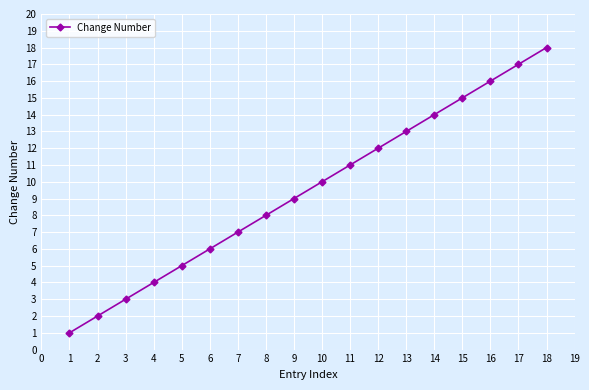

Rank the categories by value from lowest to highest.

1, 2, 3, 4, 5, 6, 7, 8, 9, 10, 11, 12, 13, 14, 15, 16, 17, 18